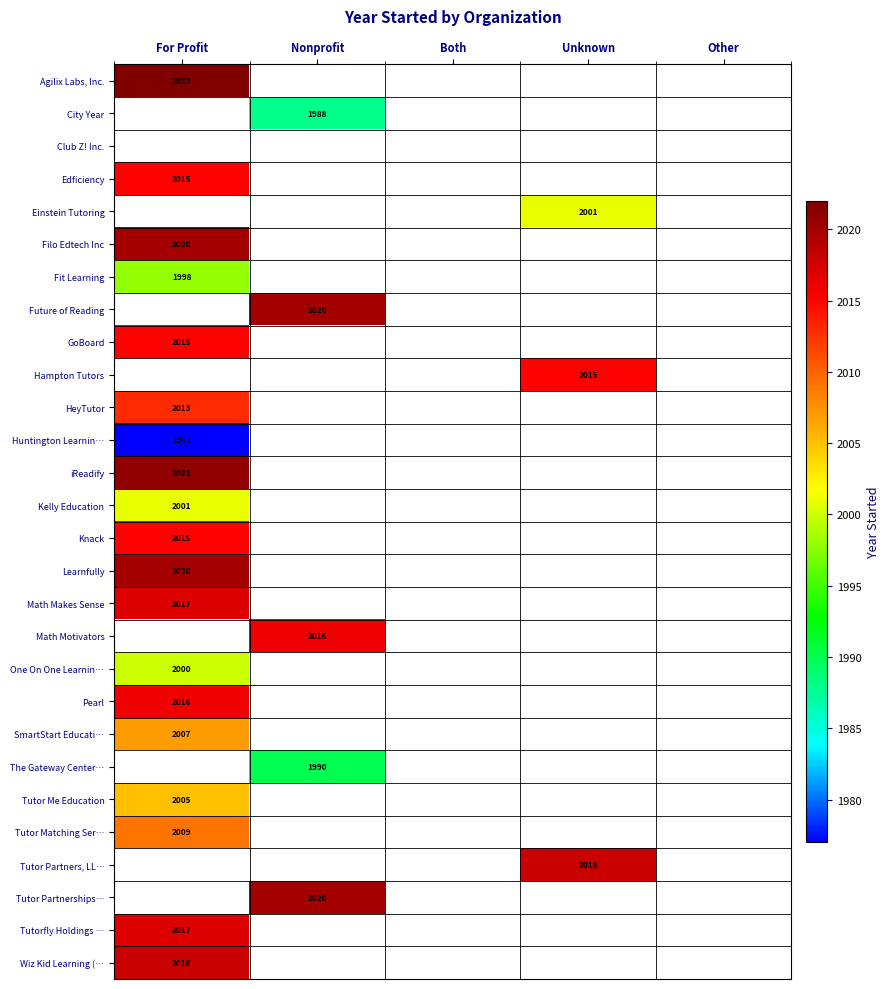

What is the difference between the highest and lowest values at For Profit?

45.0